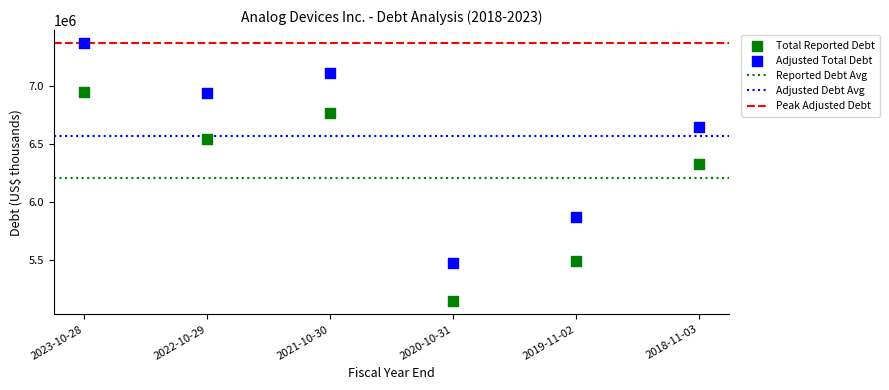

In the Total Reported Debt series, what Y value is closest to 6046917?

6332674